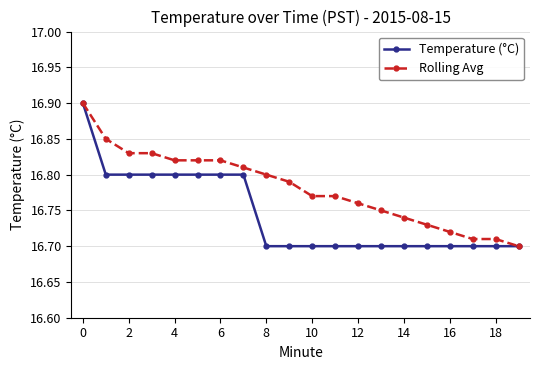

List the series in order of their overall mean, lowest first.

Temperature (°C), Rolling Avg